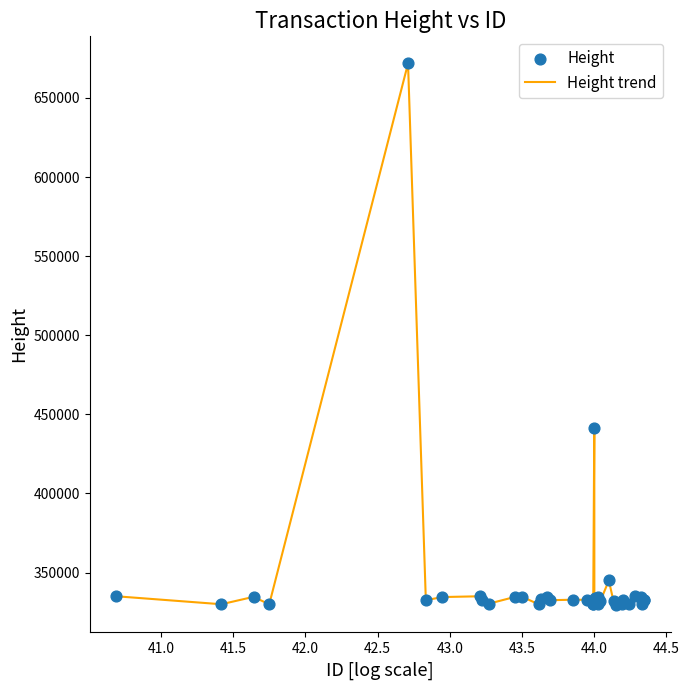

What is the difference between the maximum and minimum values?

342528